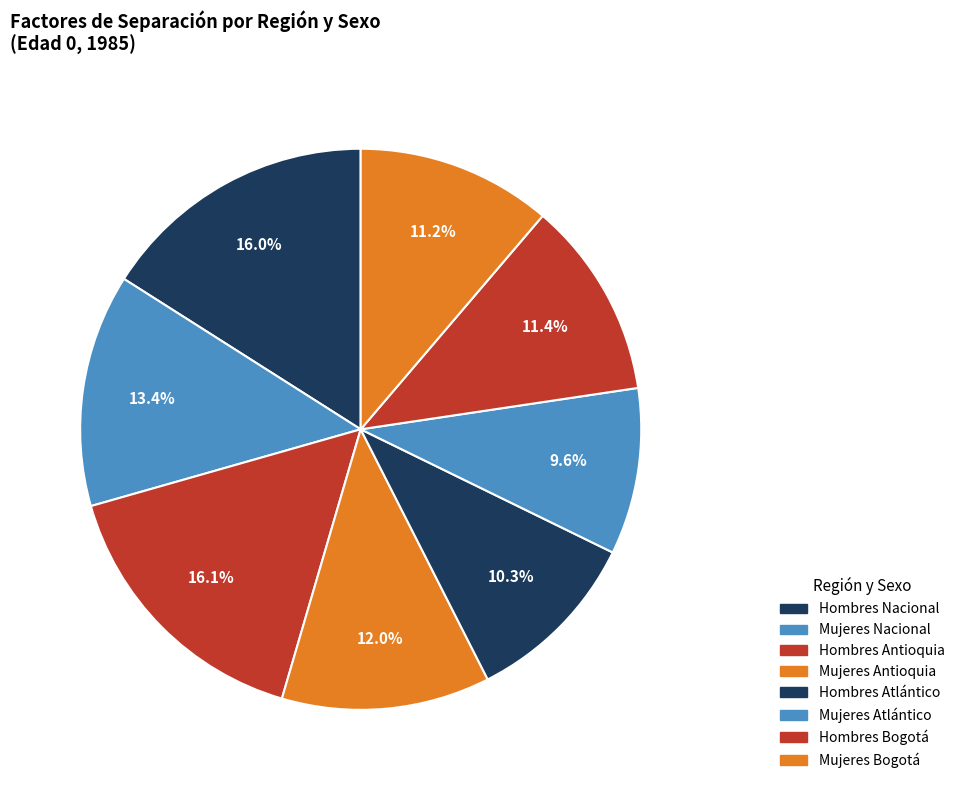

To the nearest percent, what percentage of the pie is Mujeres Atlántico?

10%